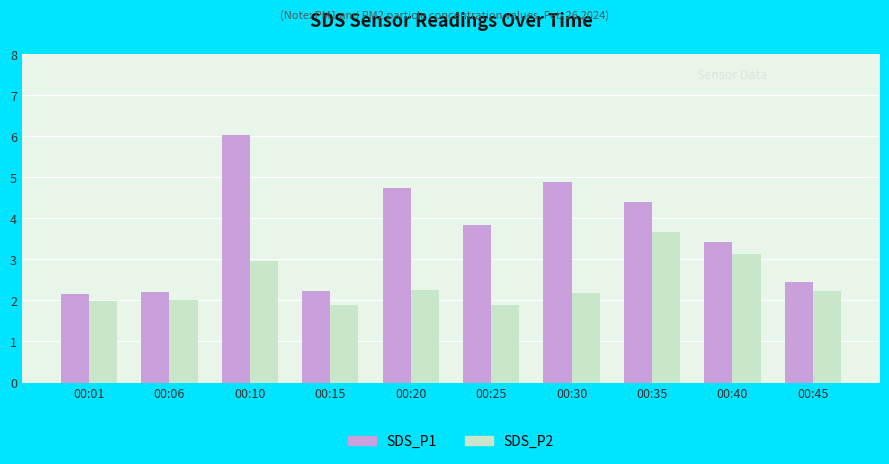

Which series has the largest range (max minus min)?

SDS_P1